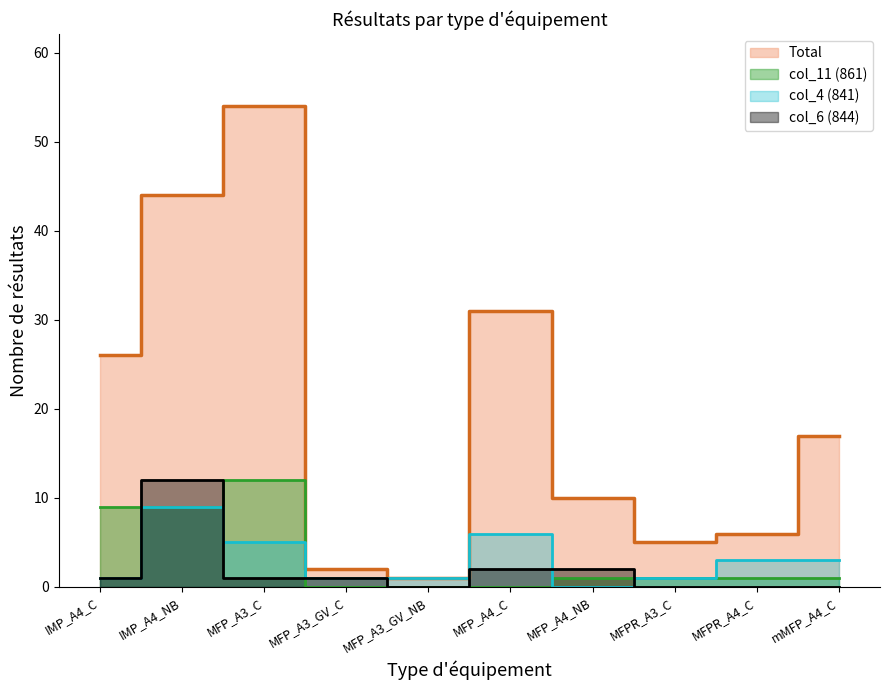

Which has a higher value, MFPR_A3_C or MFPR_A4_C?

MFPR_A4_C